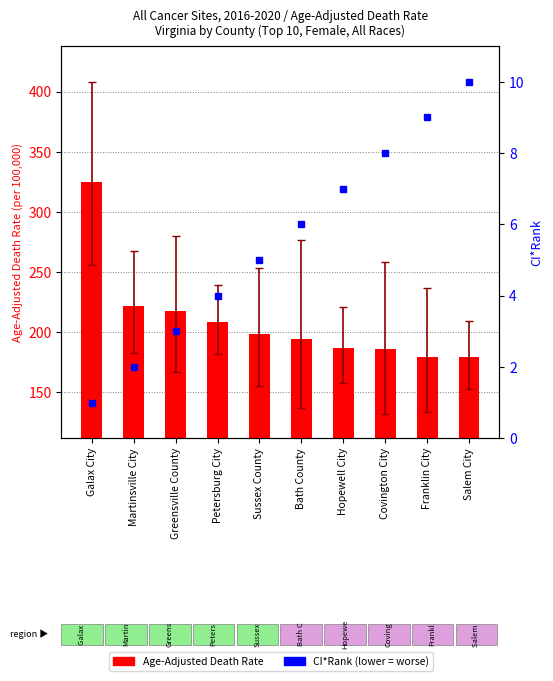

Is the value of Age-Adjusted Death Rate at Martinsville City greater than the value of CI*Rank at Hopewell City?

Yes